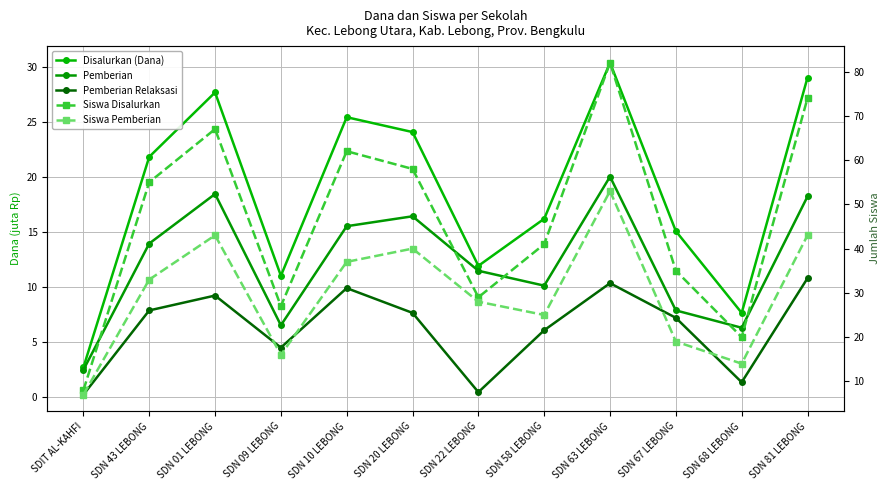

Which has a higher value, SDN 43 LEBONG or SDN 68 LEBONG?

SDN 43 LEBONG